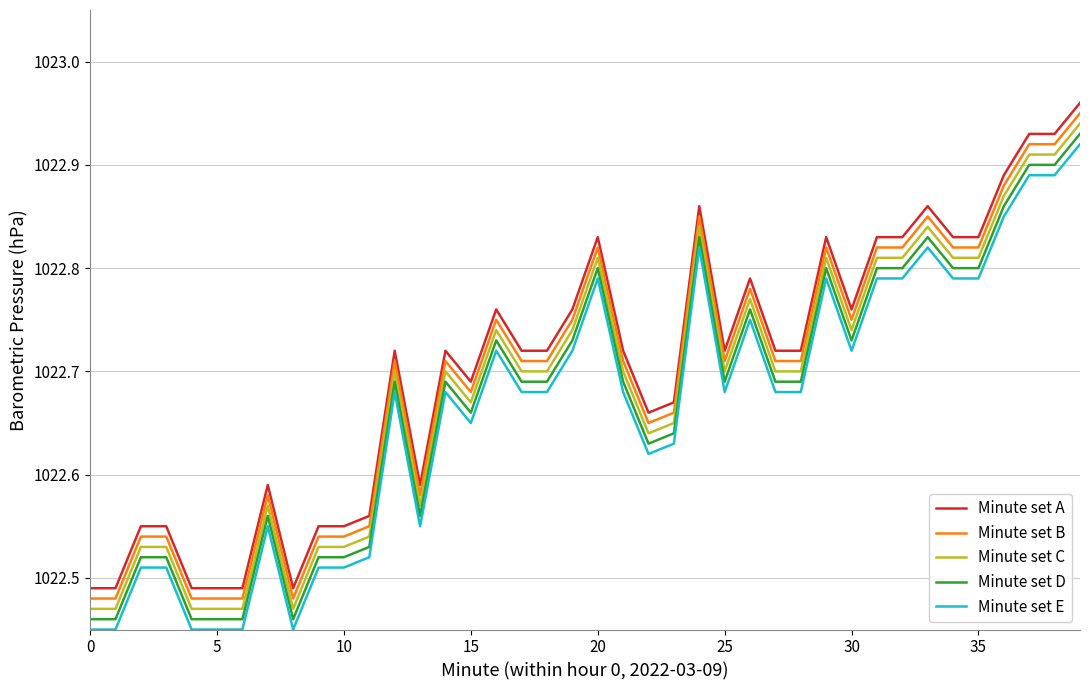

True or false: Minute set D and Minute set C cross at least once.

False